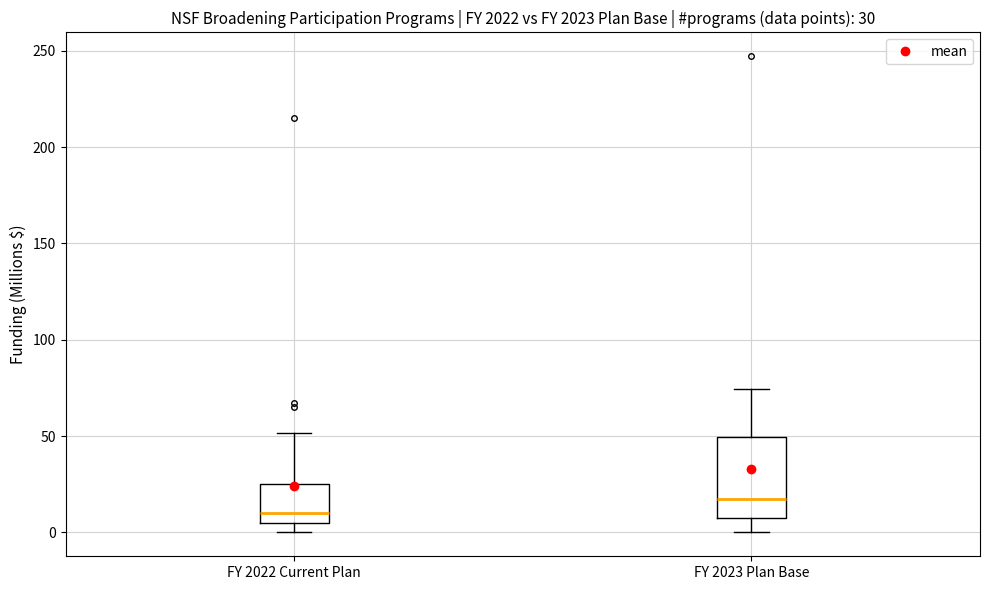

Which box is the tallest, from its lower edge to its upper edge?

FY 2023 Plan Base